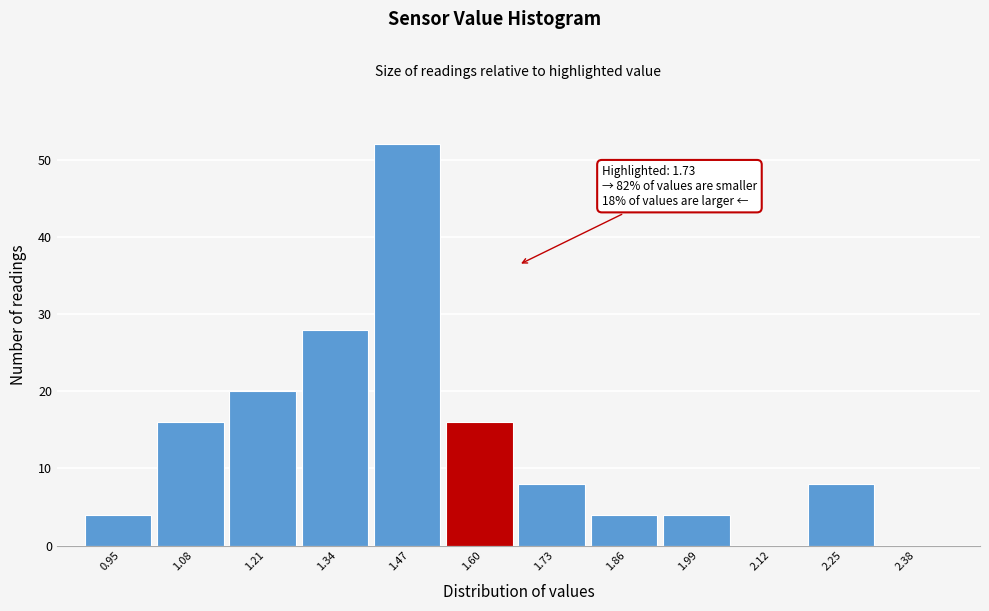

Reading left to right, list all the values displayed in this chart.

0.95=4	1.08=16	1.21=20	1.34=28	1.47=52	1.60=16	1.73=8	1.86=4	1.99=4	2.12=0	2.25=8	2.38=0